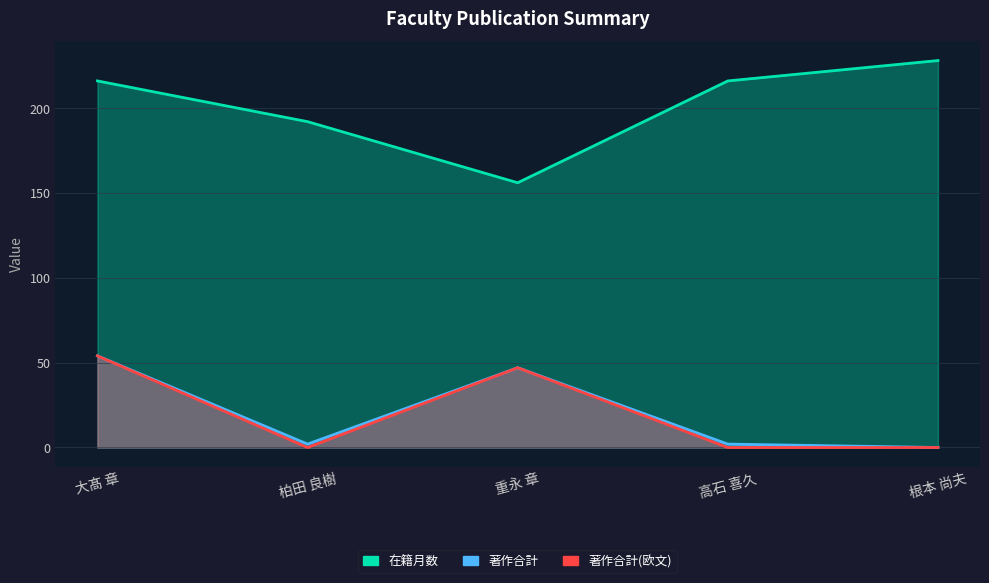

Is the value of 著作合計(欧文) at 高石 喜久 greater than the value of 在籍月数 at 根本 尚夫?

No